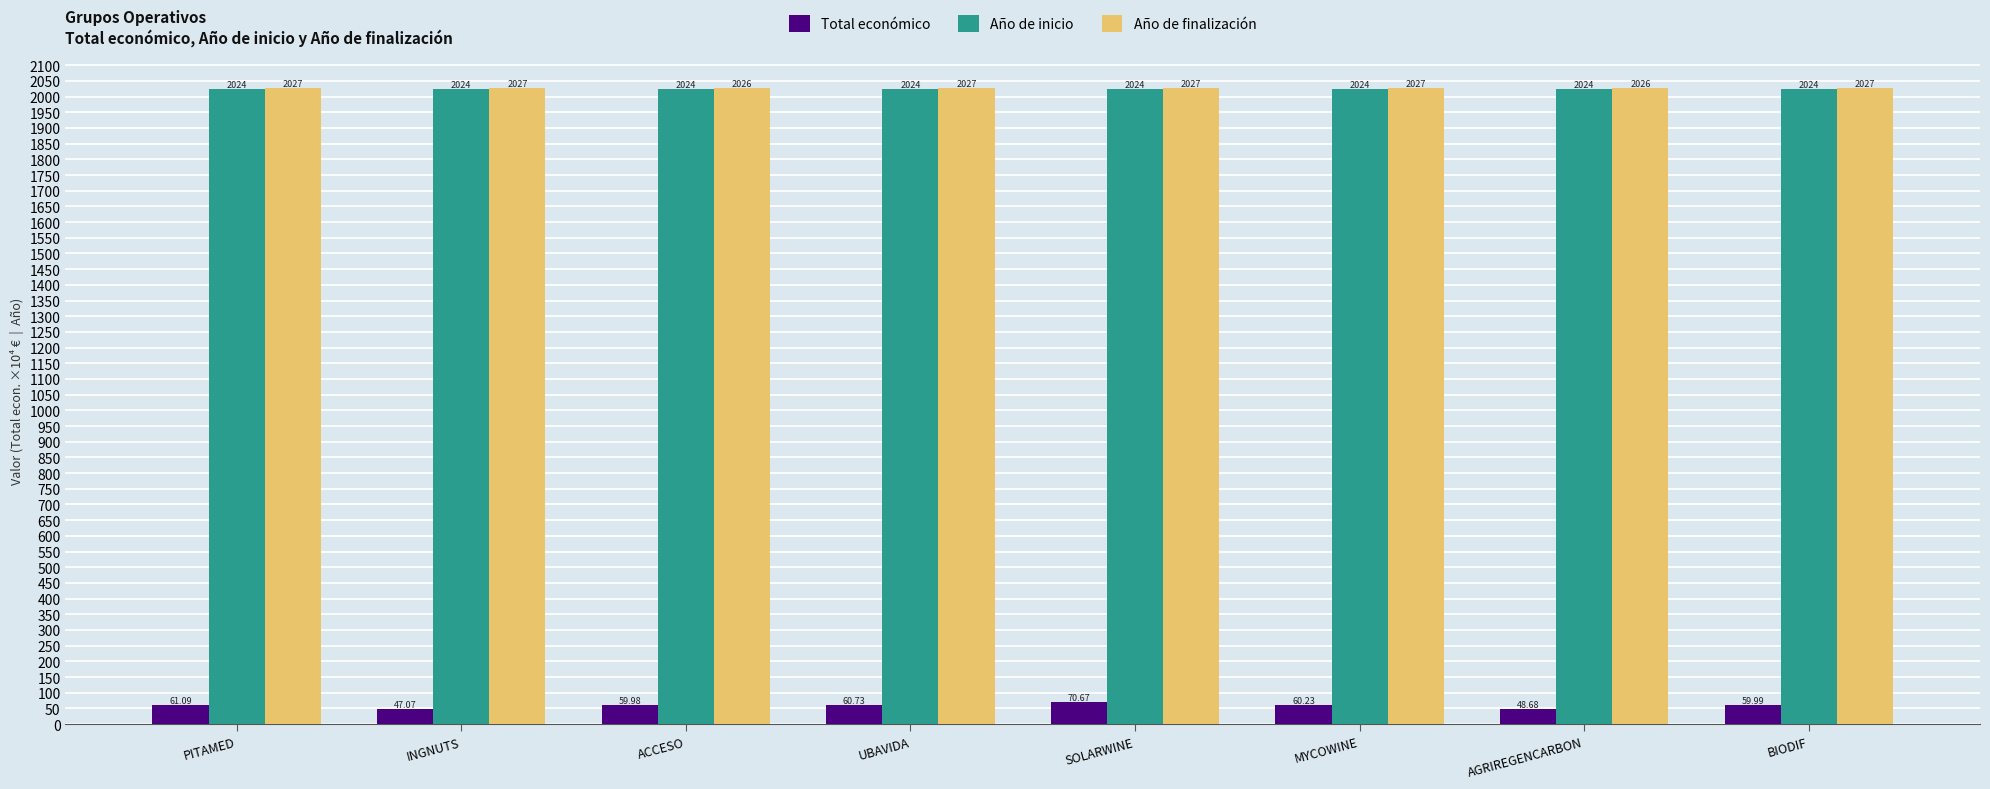

Reading left to right, extract all data points from this chart.

Total económico: PITAMED=61.1	INGNUTS=47.1	ACCESO=60.0	UBAVIDA=60.7	SOLARWINE=70.7	MYCOWINE=60.2	AGRIREGENCARBON=48.7	BIODIF=60.0
Año de inicio: PITAMED=2024.0	INGNUTS=2024.0	ACCESO=2024.0	UBAVIDA=2024.0	SOLARWINE=2024.0	MYCOWINE=2024.0	AGRIREGENCARBON=2024.0	BIODIF=2024.0
Año de finalización: PITAMED=2027.0	INGNUTS=2027.0	ACCESO=2026.0	UBAVIDA=2027.0	SOLARWINE=2027.0	MYCOWINE=2027.0	AGRIREGENCARBON=2026.0	BIODIF=2027.0